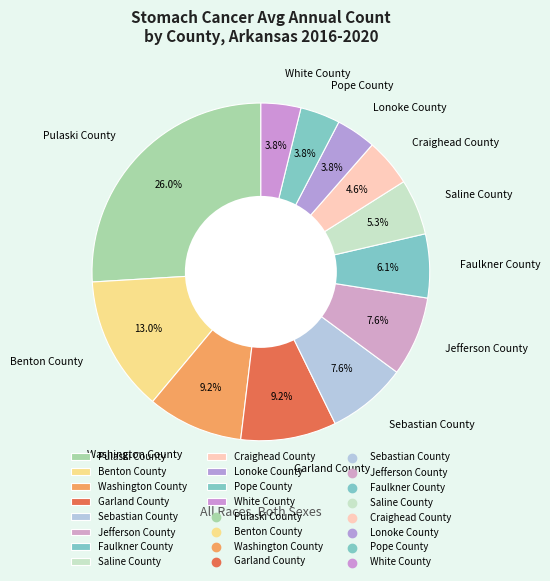

How much of the chart is everything except Lonoke County?

96.2%